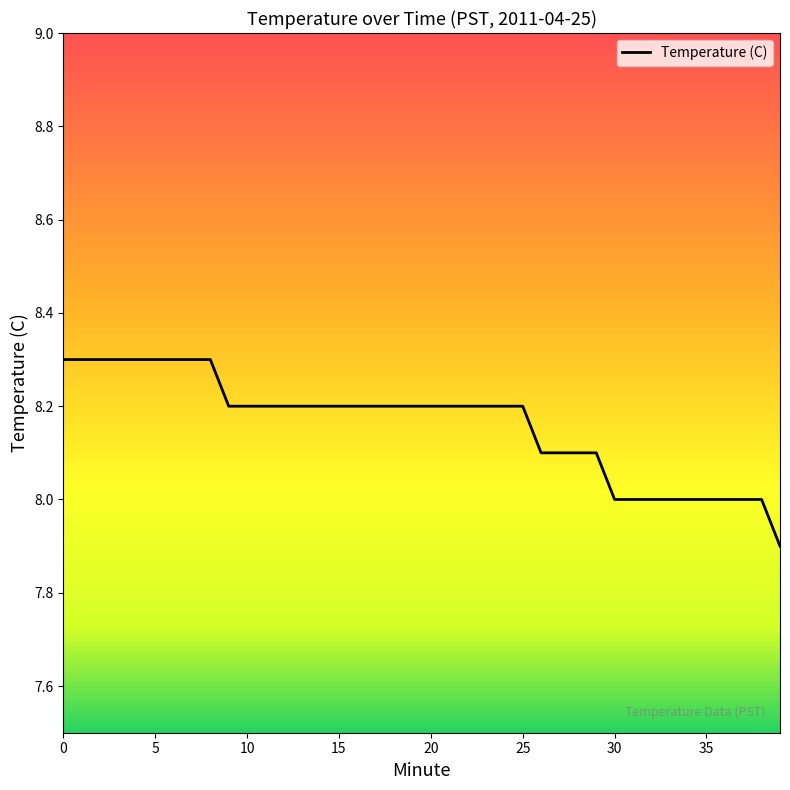

Reading left to right, transcribe all the data shown in this chart.

8.3	8.3	8.3	8.3	8.3	8.3	8.3	8.3	8.3	8.2	8.2	8.2	8.2	8.2	8.2	8.2	8.2	8.2	8.2	8.2	8.2	8.2	8.2	8.2	8.2	8.2	8.1	8.1	8.1	8.1	8.0	8.0	8.0	8.0	8.0	8.0	8.0	8.0	8.0	7.9